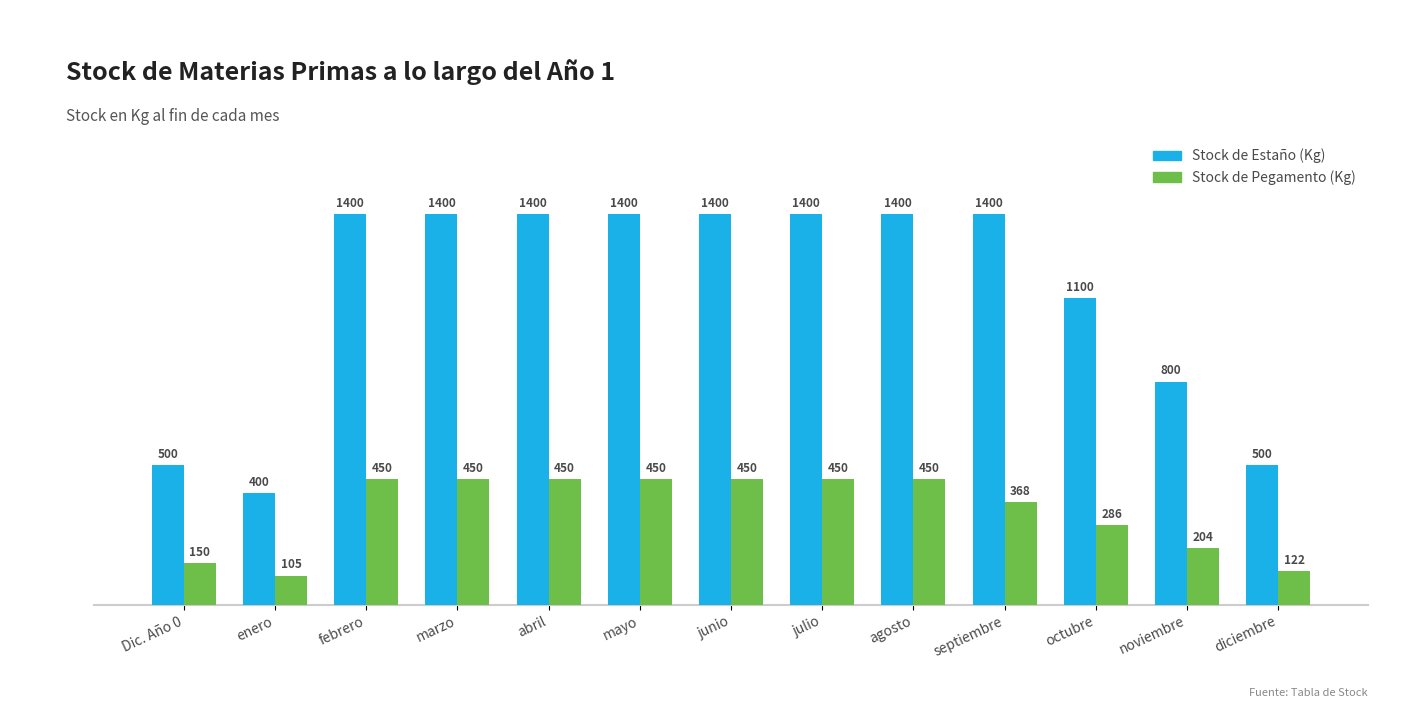

List the series in order of their overall mean, lowest first.

Stock de Pegamento (Kg), Stock de Estaño (Kg)